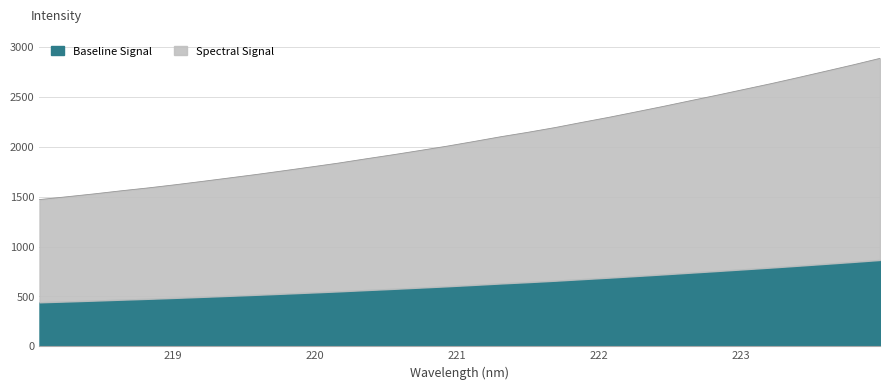

What is the difference between the maximum and minimum values in the Baseline Signal series?

424.6